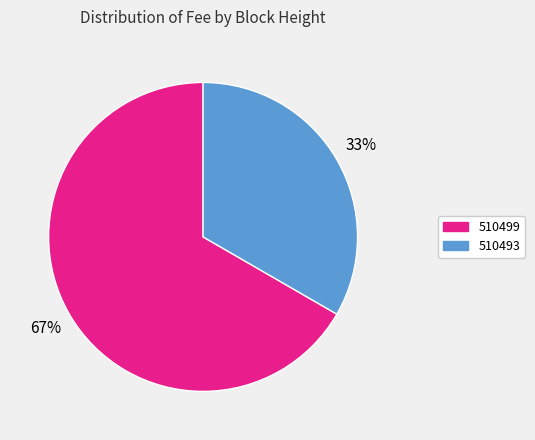

True or false: 510493 accounts for 33% of the total.

True